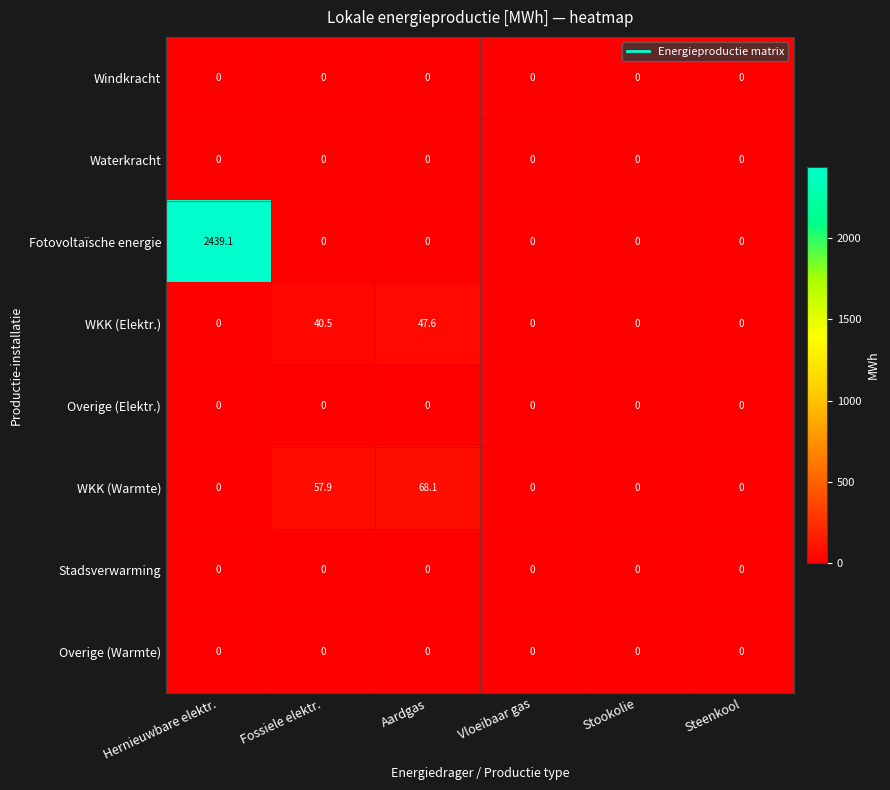

Which series has the largest total across all categories?

Fotovoltaïsche energie